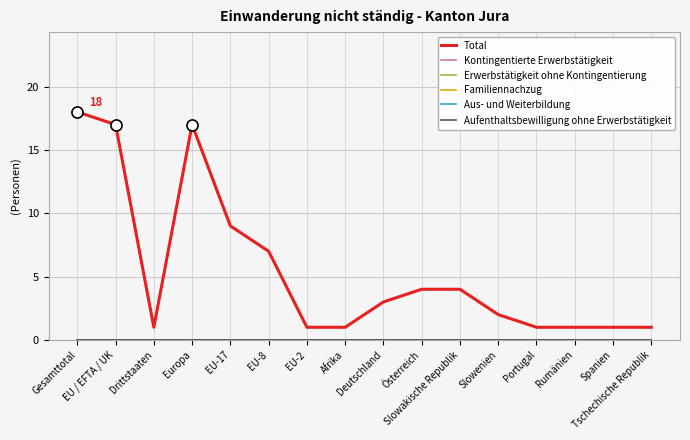

What is the label of the 7th point from the left?

EU-2